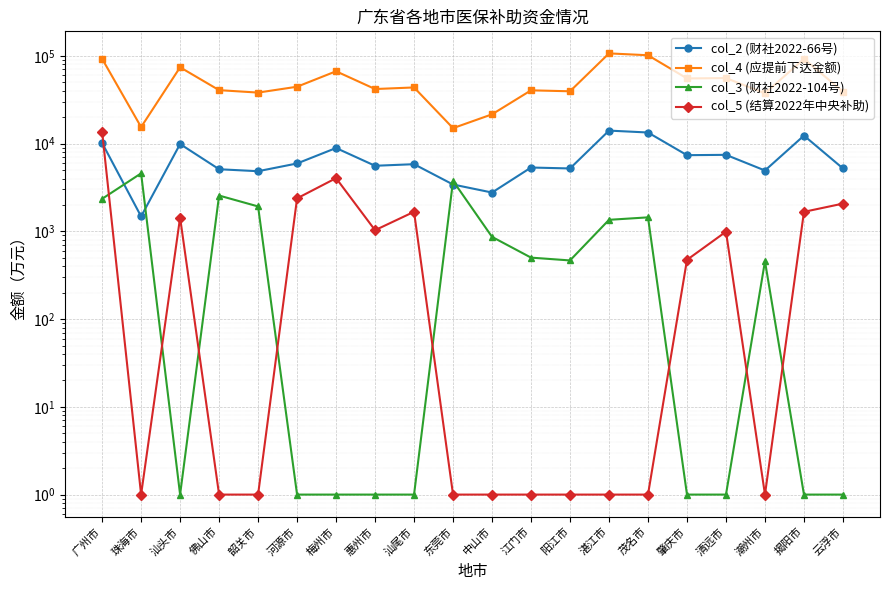

Rank the categories by col_3 (财社2022-104号) value from highest to lowest.

珠海市, 东莞市, 佛山市, 广州市, 韶关市, 茂名市, 湛江市, 中山市, 江门市, 阳江市, 潮州市, 汕头市, 河源市, 梅州市, 惠州市, 汕尾市, 肇庆市, 清远市, 揭阳市, 云浮市